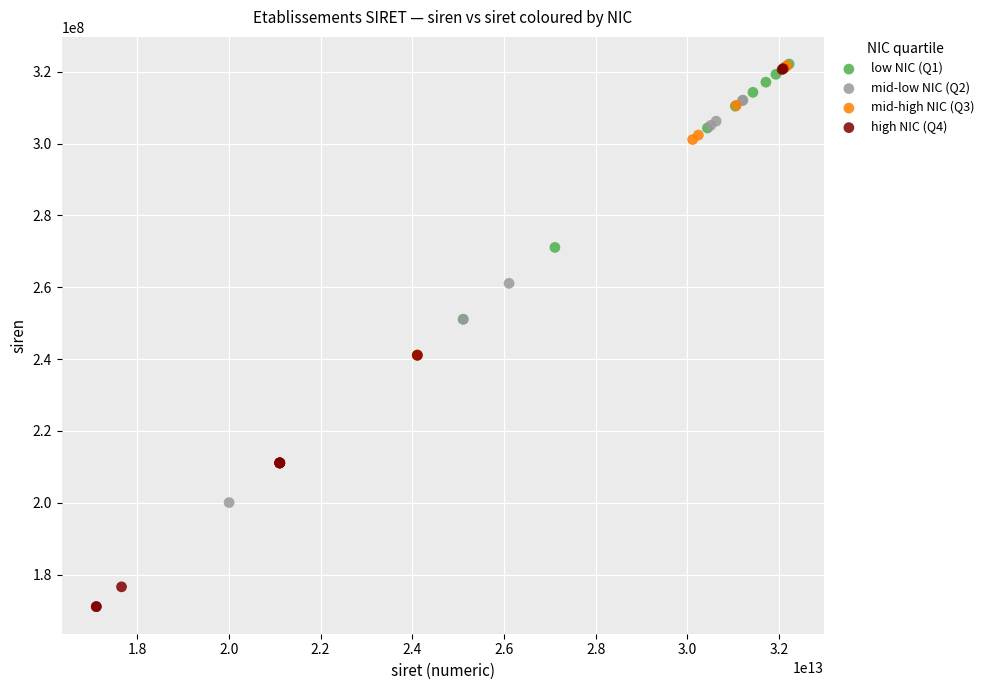

Which series has the widest spread of Y values?

high NIC (Q4)